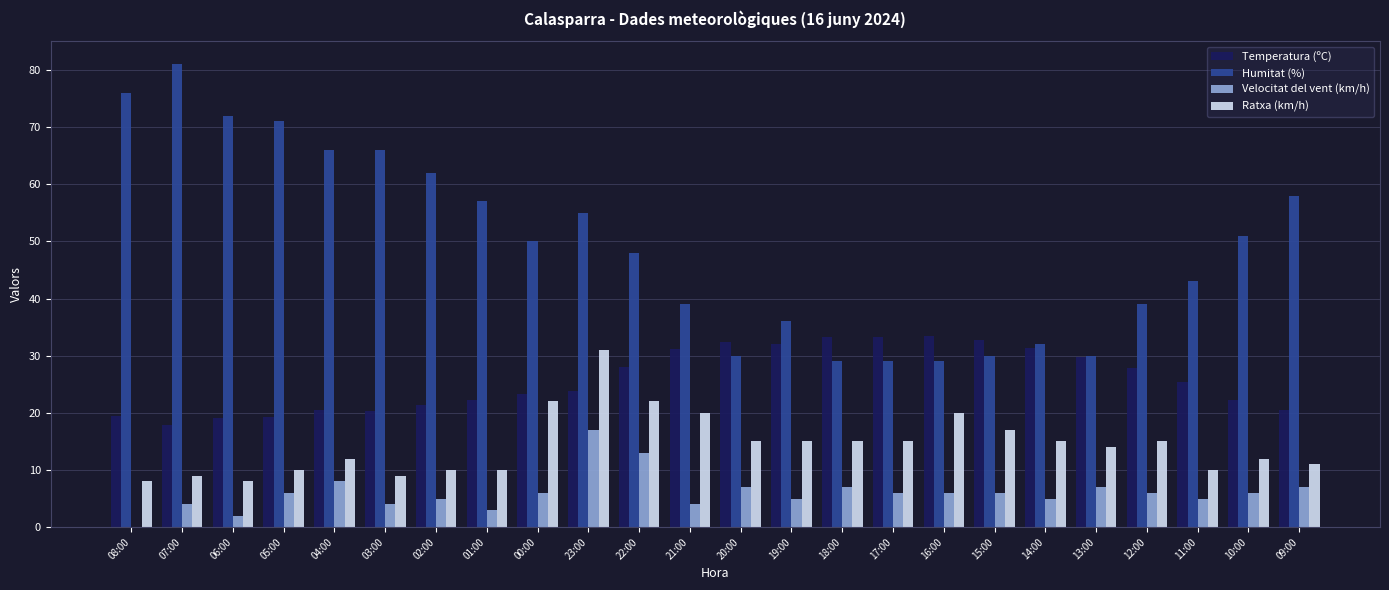

At which label does Velocitat del vent (km/h) reach its peak?

23:00